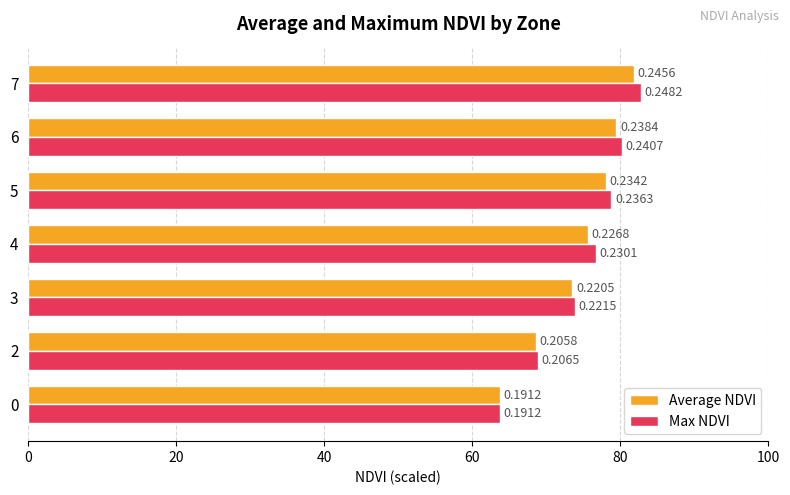

What are all the series names shown in the legend?

Average NDVI, Max NDVI